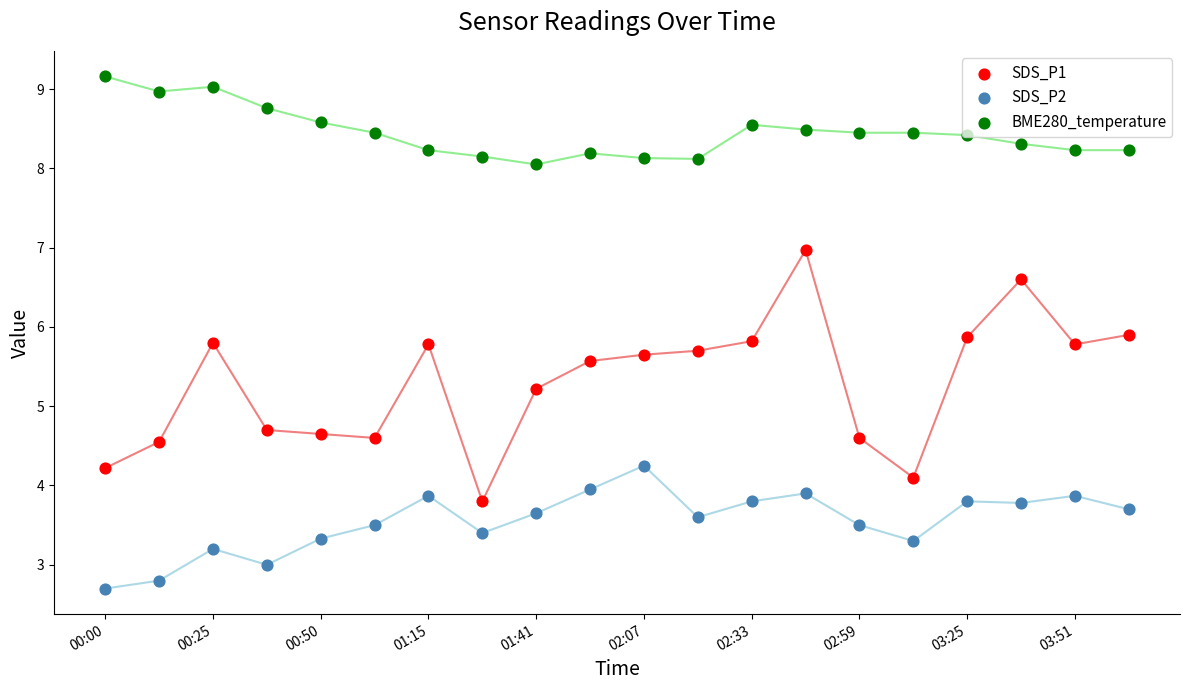

What are all the series names shown in the legend?

SDS_P1, SDS_P2, BME280_temperature